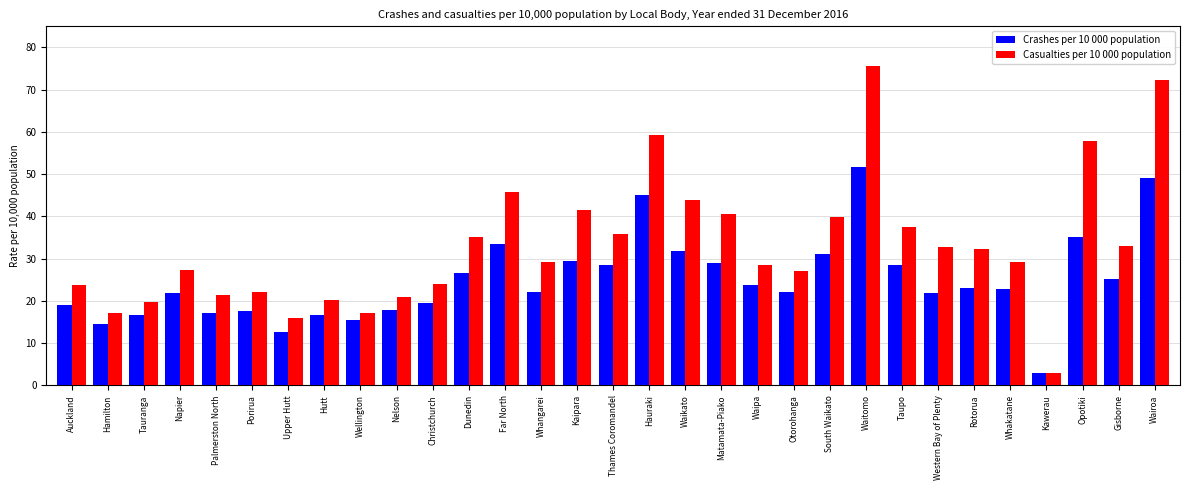

What is the highest value of the Crashes per 10 000 population series?

51.8